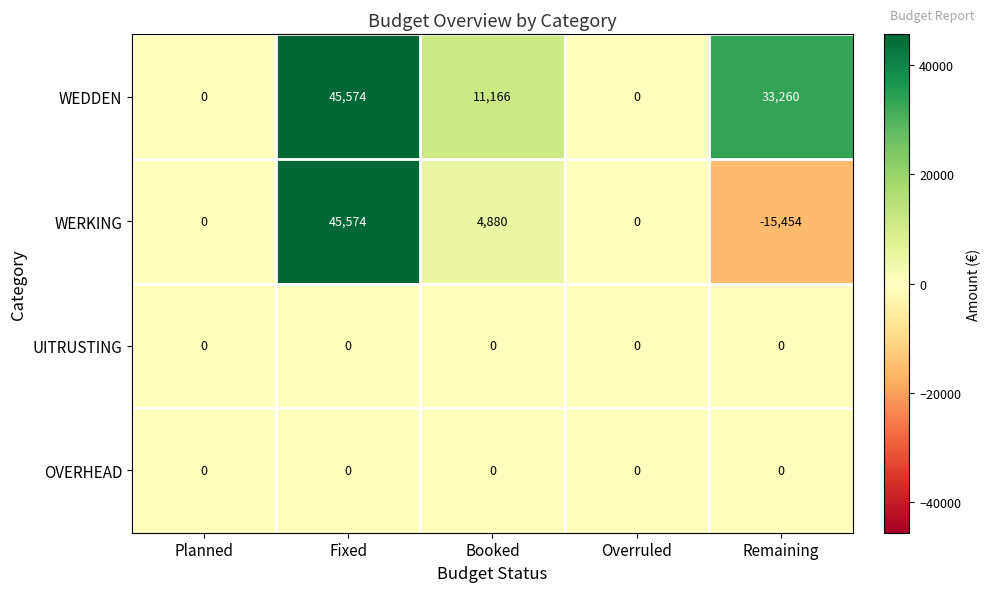

At how many categories does at least one series exceed 11542?

2